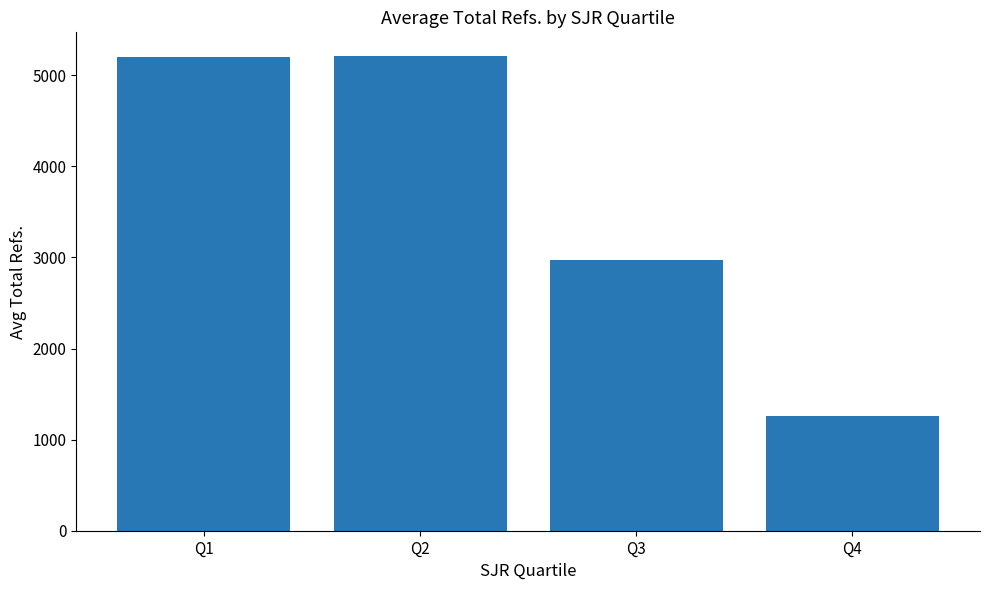

What is the greatest value displayed?

5210.5